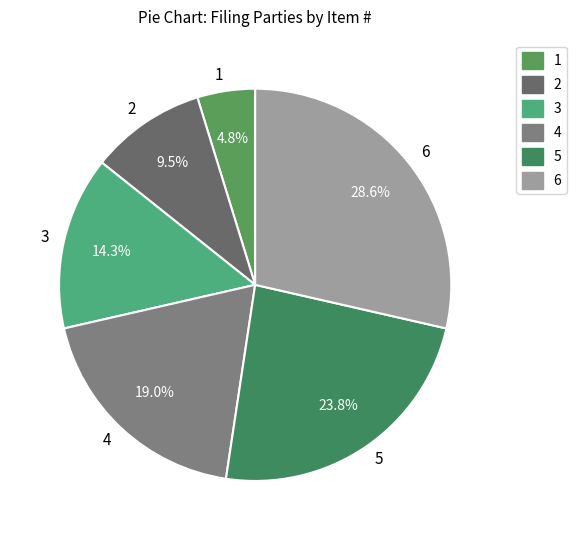

True or false: 4 accounts for 8% of the total.

False